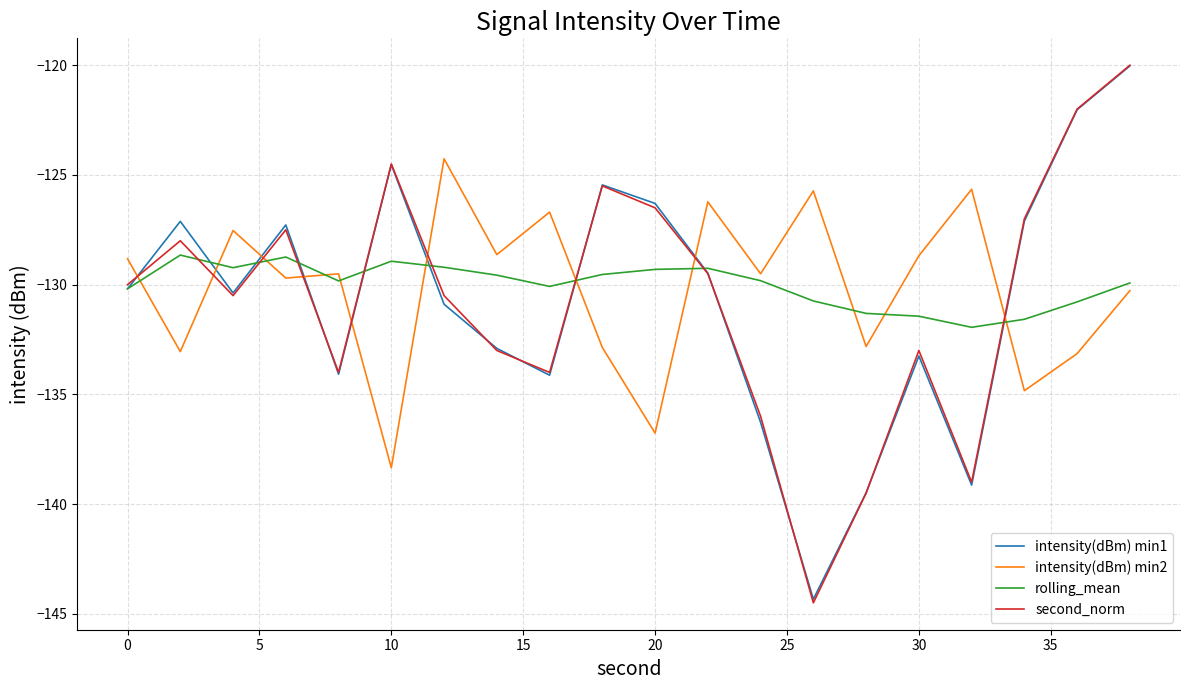

Which series has the largest range (max minus min)?

second_norm